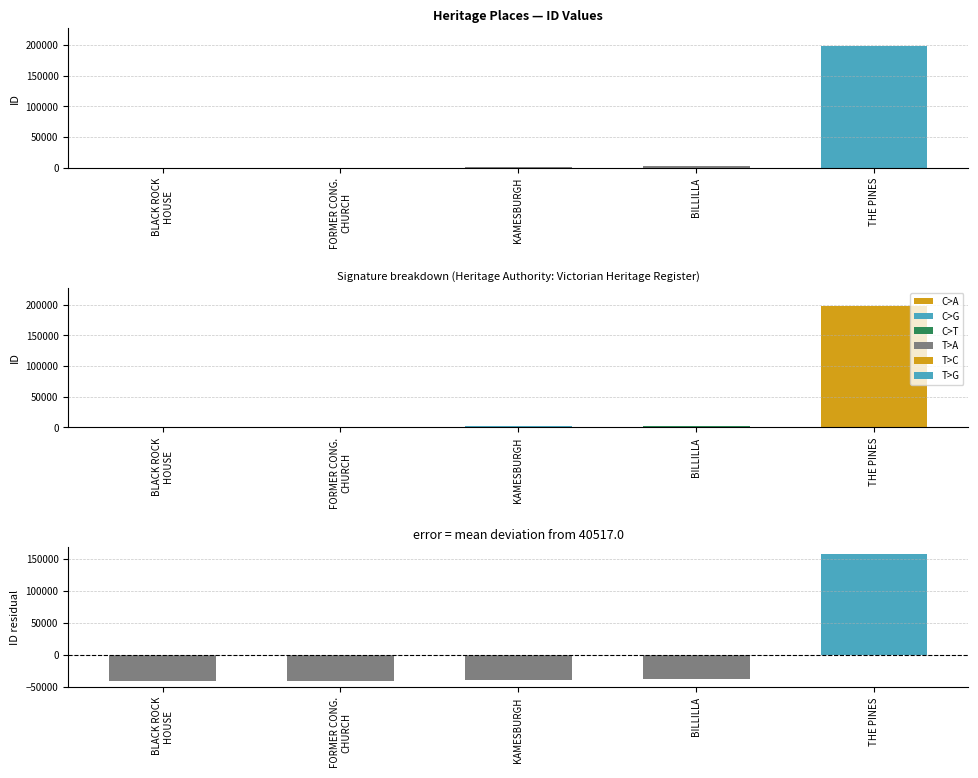

Are the bars grouped side by side (vs. stacked)?

Yes